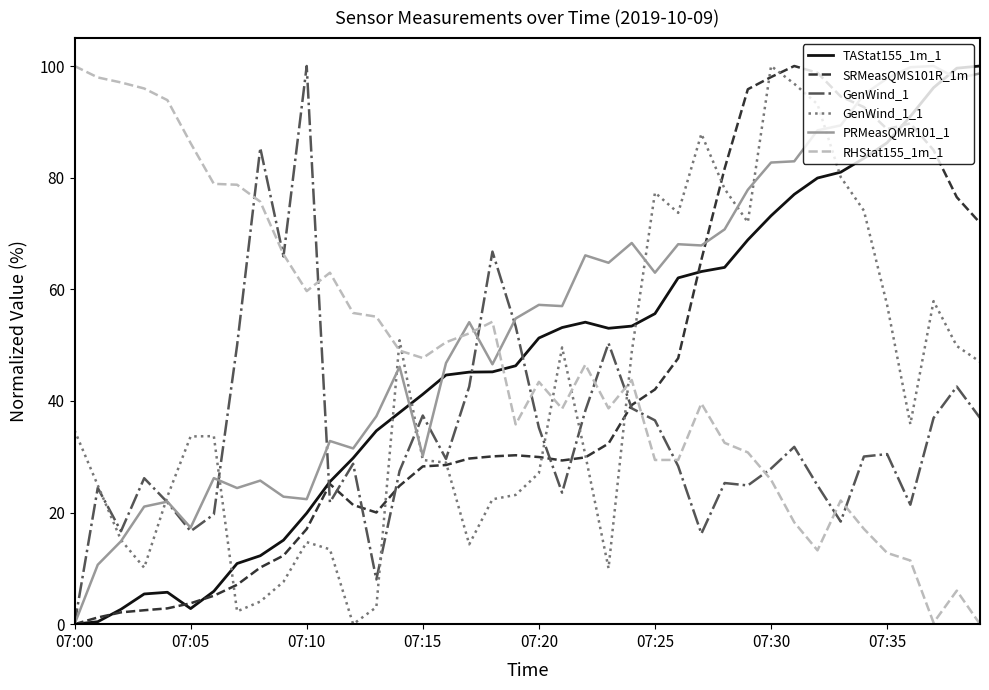

Which series ends up on top after the final intersection of SRMeasQMS101R_1m and RHStat155_1m_1?

SRMeasQMS101R_1m